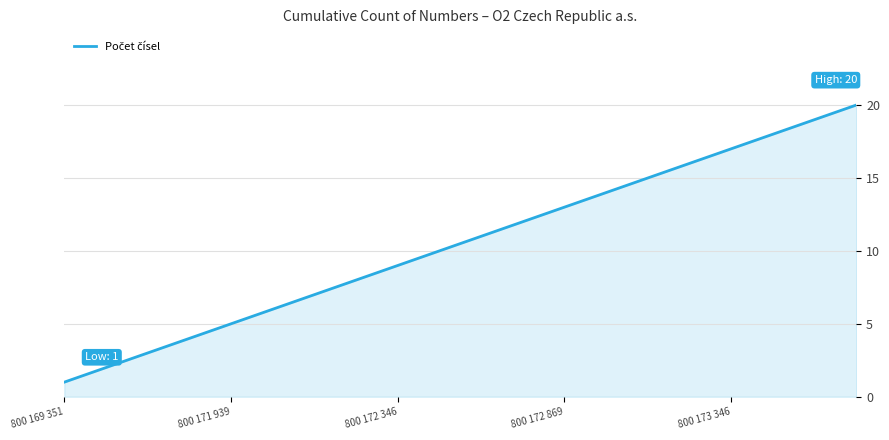

Reading right to left, what are all the values shown in this chart?

20	19	18	17	16	15	14	13	12	11	10	9	8	7	6	5	4	3	2	1